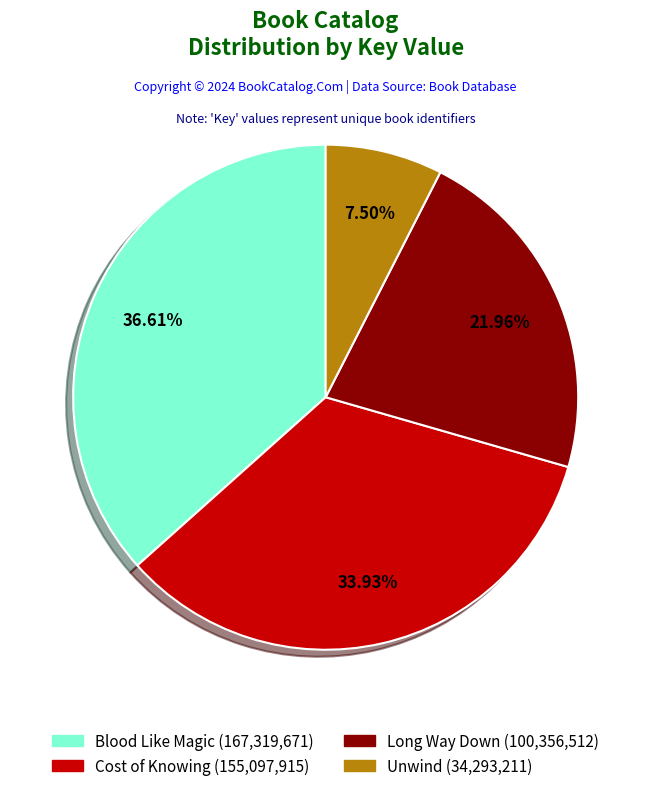

Is the sum of Cost of Knowing and Blood Like Magic greater than half?

Yes